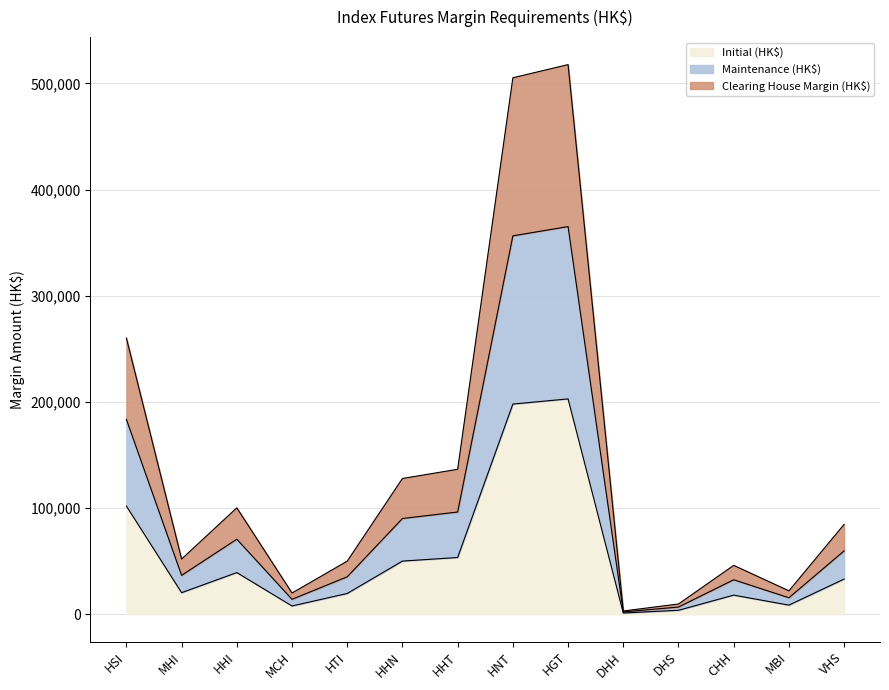

How many values in the Maintenance (HK$) series are below 59752?

7